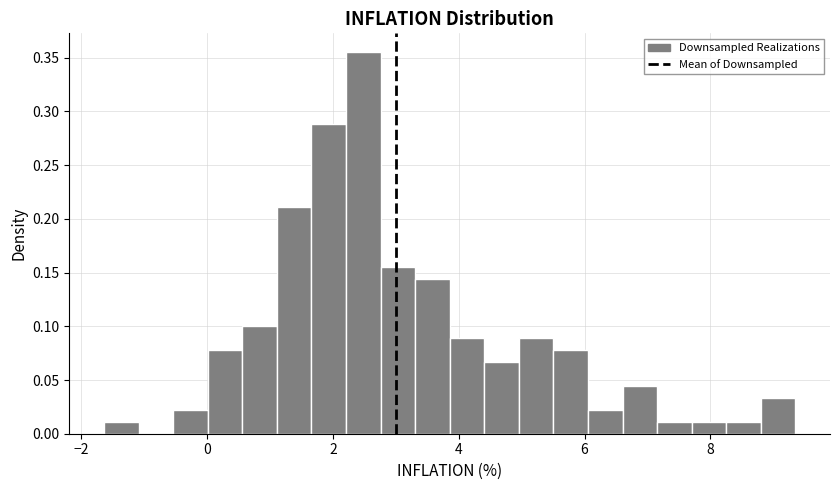

Read against the x-axis, roughly where is the centre of the tallest bar?

2.4